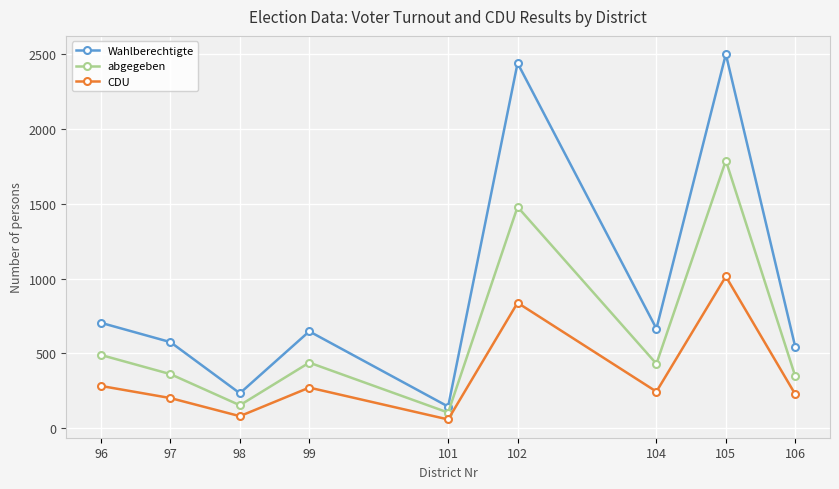

Where is the first local maximum for abgegeben?

99